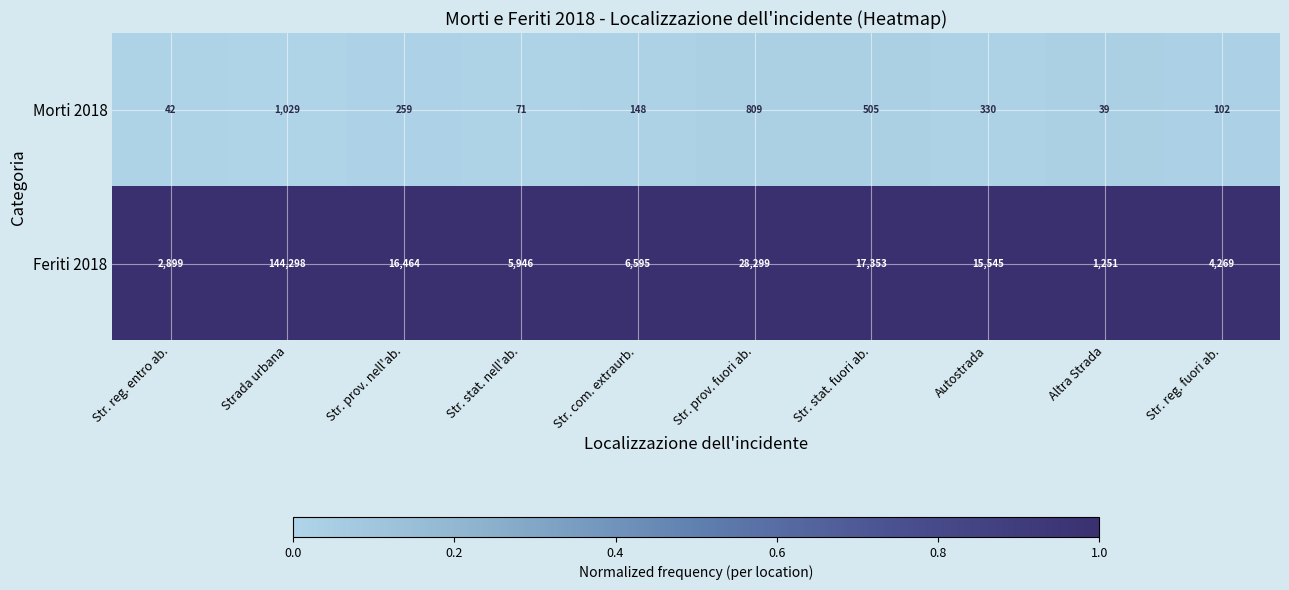

At which label does Feriti 2018 first exceed 15545?

Strada urbana